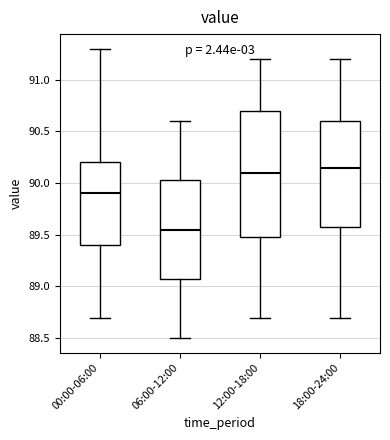

Where is the lower edge of the box for 06:00-12:00 on the y-axis? The values are not printed on the chart, so give them approximately, as read against the axis.

89.10